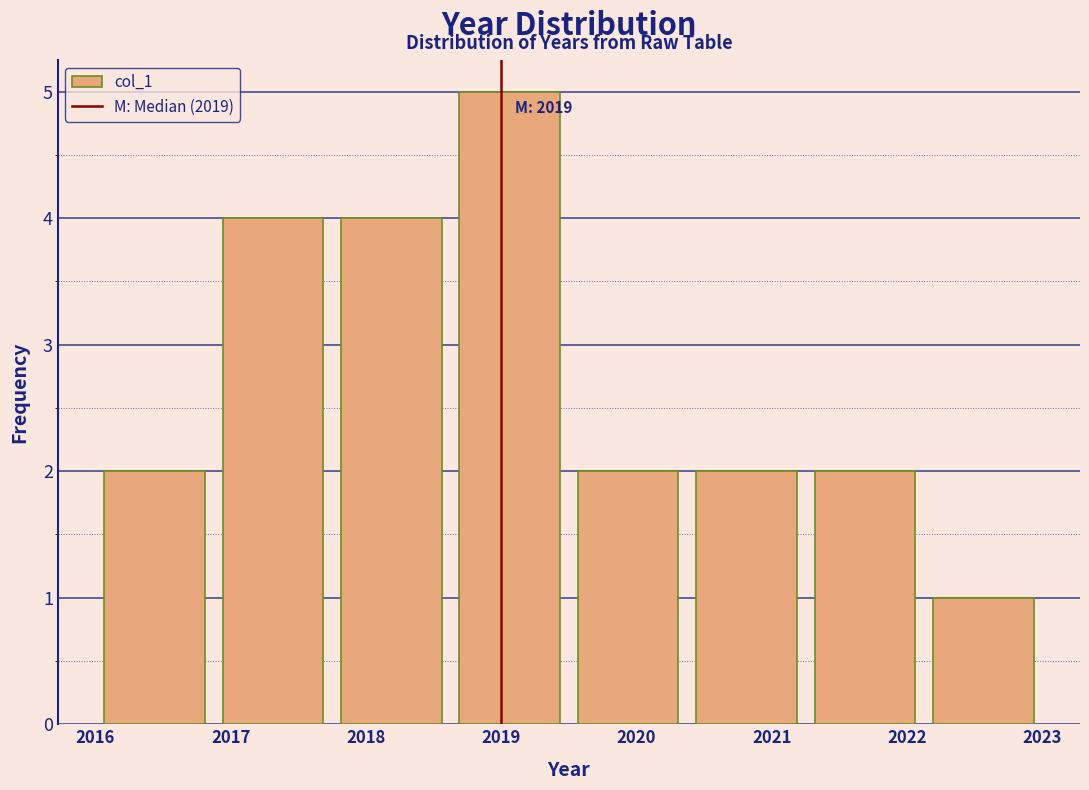

Over which range of the x-axis is the bar tallest?

2018.6 to 2019.5